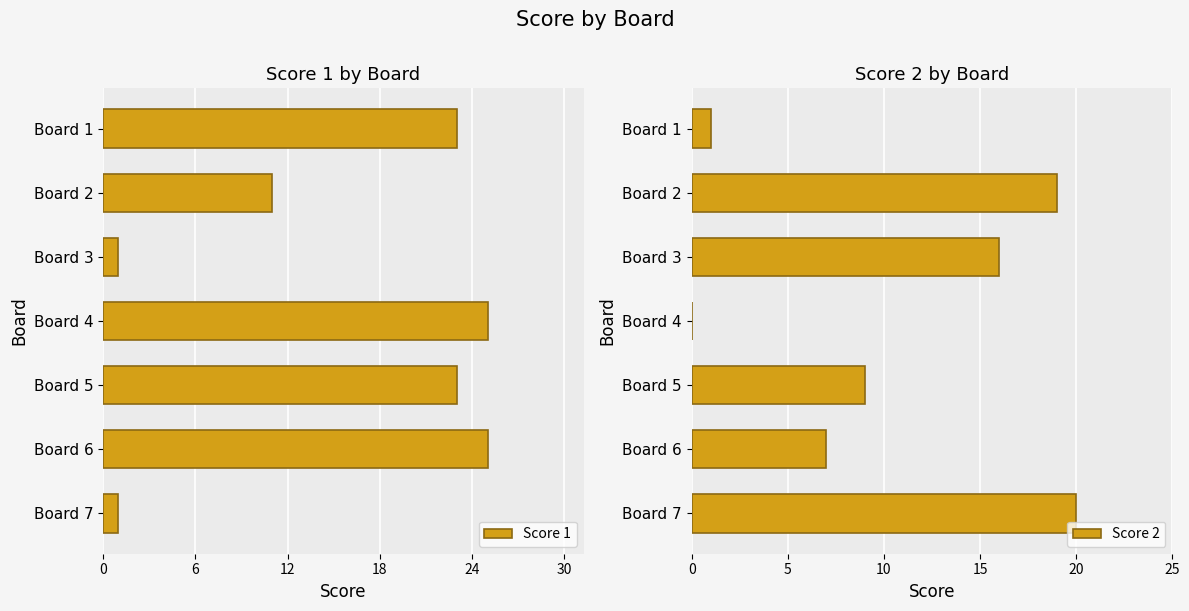

What is the difference between the maximum and minimum values in the Score 2 series?

20